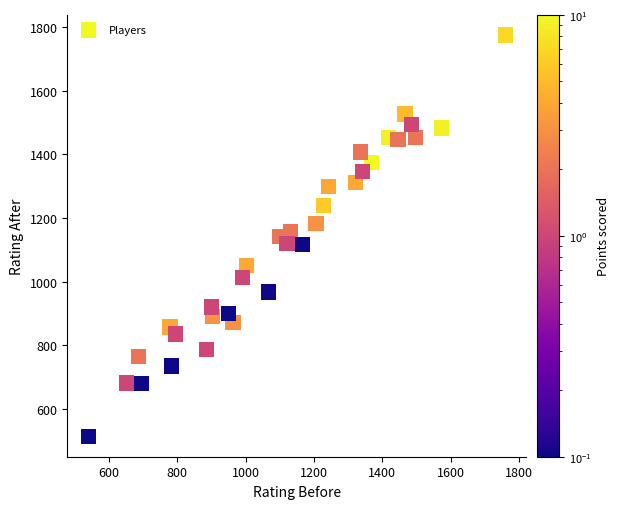

What is the range of X values (max minus min)?

1221